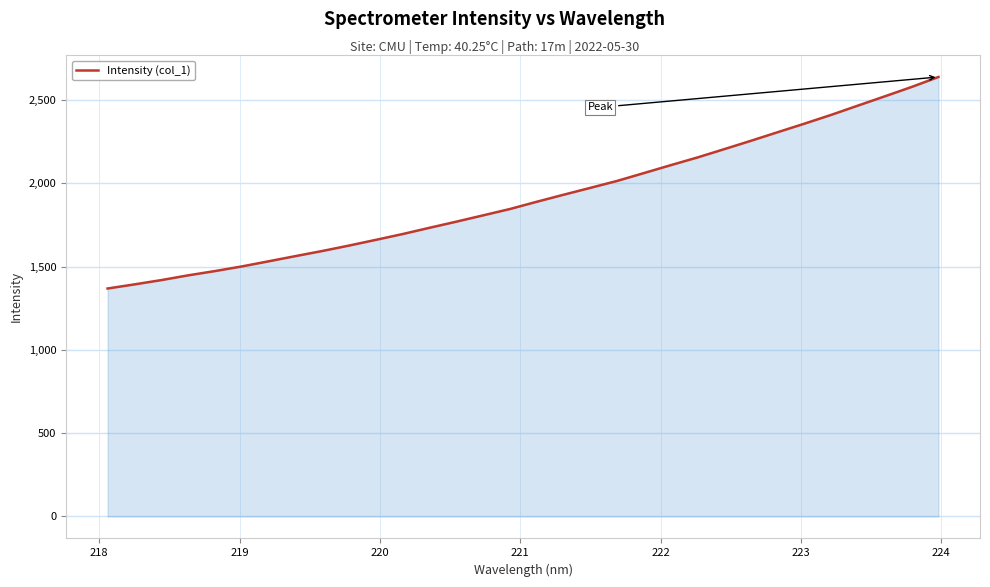

What is the difference between the maximum and minimum values?

1269.5